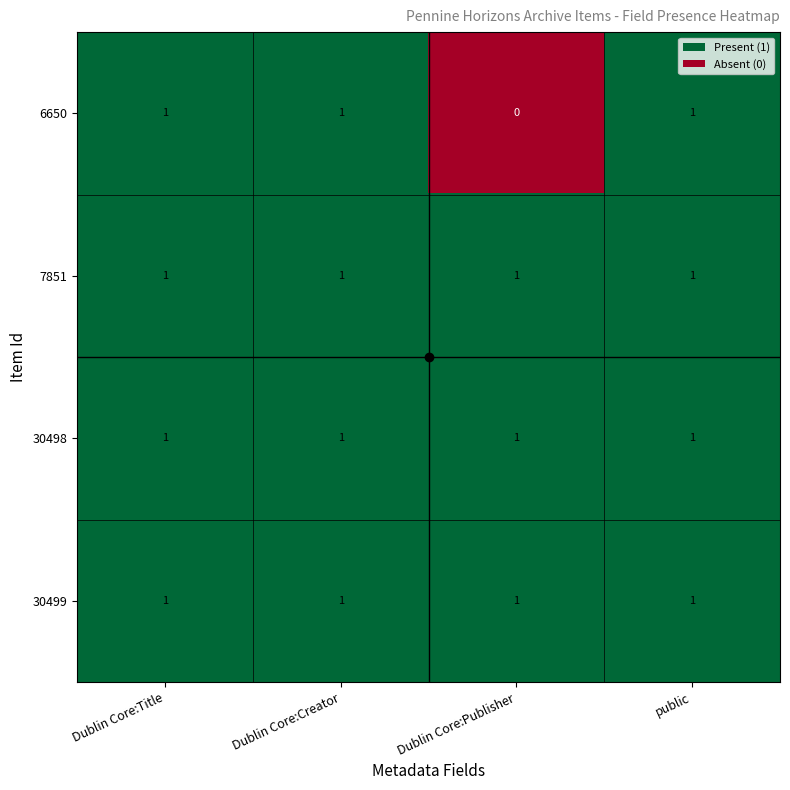

Which label corresponds to the smallest value in the chart?

Dublin Core:Publisher